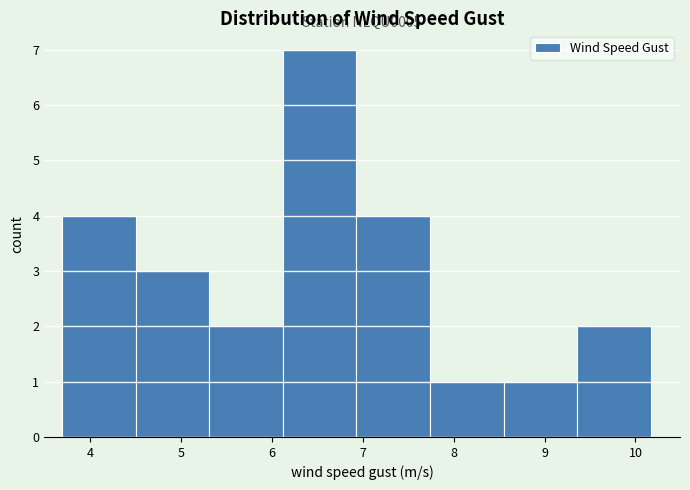

Which range on the x-axis has the tallest bar?

6.1 to 6.9